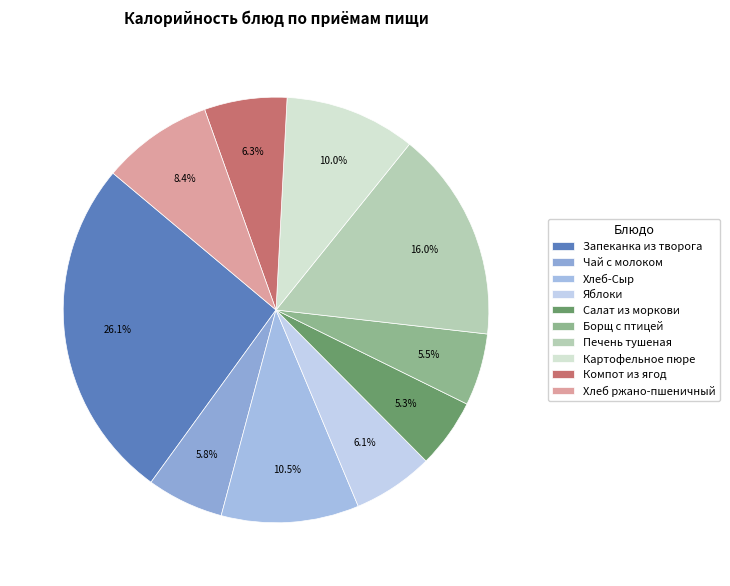

To the nearest percent, what percentage of the pie is Запеканка из творога?

26%